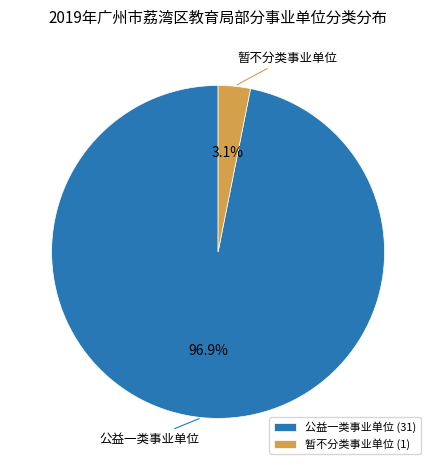

What is the majority slice?

公益一类事业单位